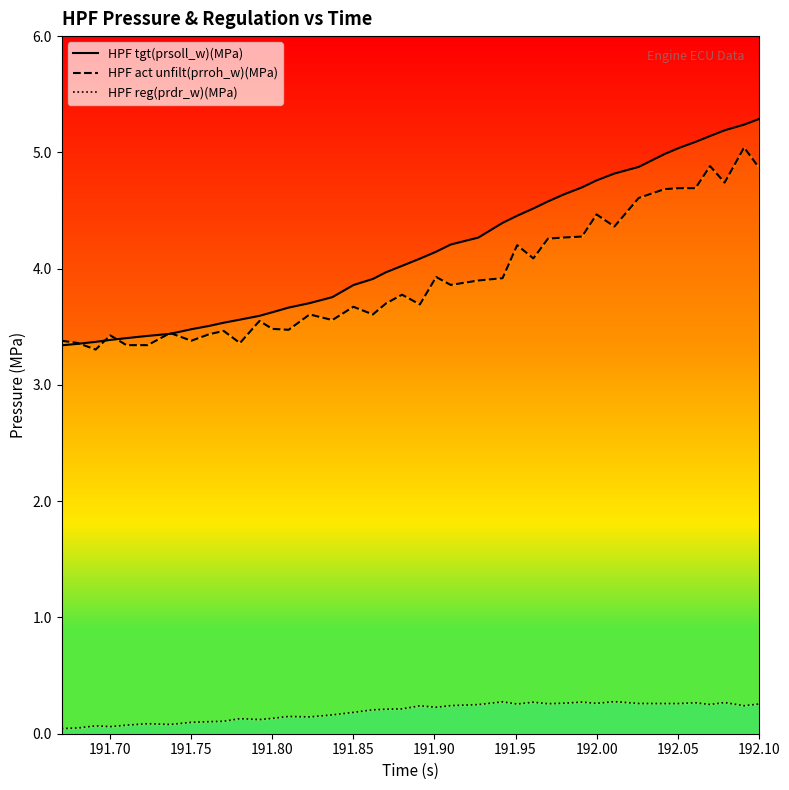

Reading left to right, extract all data points from this chart.

HPF tgt(prsoll_w)(MPa): 3.3	3.4	3.4	3.4	3.4	3.4	3.4	3.5	3.5	3.5	3.6	3.6	3.6	3.7	3.7	3.8	3.9	3.9	4.0	4.0	4.1	4.1	4.2	4.3	4.4	4.5	4.5	4.6	4.6	4.7	4.8	4.8	4.9	5.0	5.0	5.1	5.1	5.2	5.2	5.3
HPF act unfilt(prroh_w)(MPa): 3.4	3.4	3.3	3.4	3.3	3.3	3.4	3.4	3.4	3.5	3.4	3.5	3.5	3.5	3.6	3.6	3.7	3.6	3.7	3.8	3.7	3.9	3.9	3.9	3.9	4.2	4.1	4.3	4.3	4.3	4.5	4.4	4.6	4.7	4.7	4.7	4.9	4.7	5.0	4.9
HPF reg(prdr_w)(MPa): 0.0	0.0	0.1	0.1	0.1	0.1	0.1	0.1	0.1	0.1	0.1	0.1	0.1	0.1	0.1	0.2	0.2	0.2	0.2	0.2	0.2	0.2	0.2	0.3	0.3	0.3	0.3	0.3	0.3	0.3	0.3	0.3	0.3	0.3	0.3	0.3	0.3	0.3	0.2	0.3